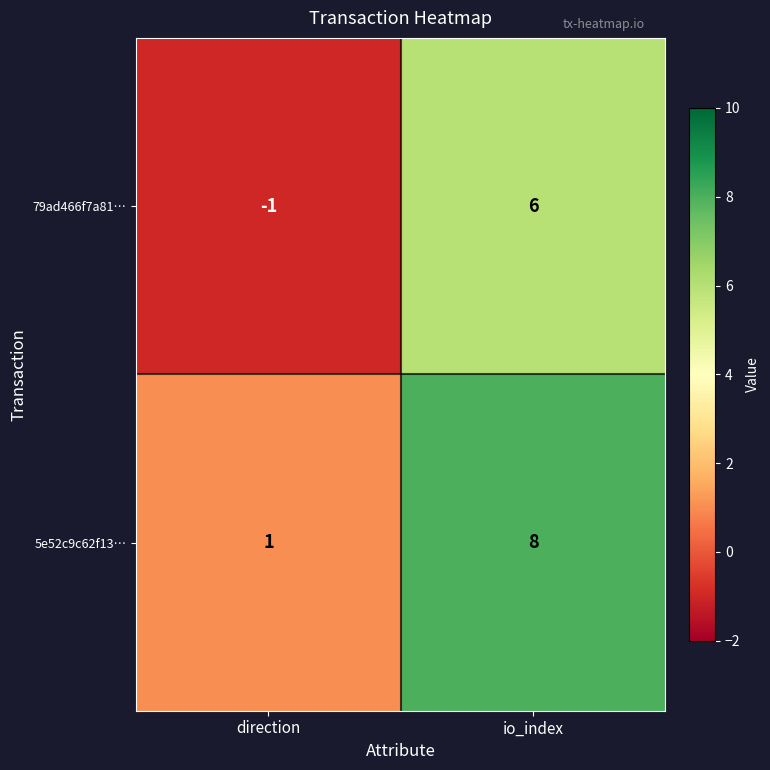

Is the value of 79ad466f7a81… at io_index greater than the value of 5e52c9c62f13… at direction?

Yes